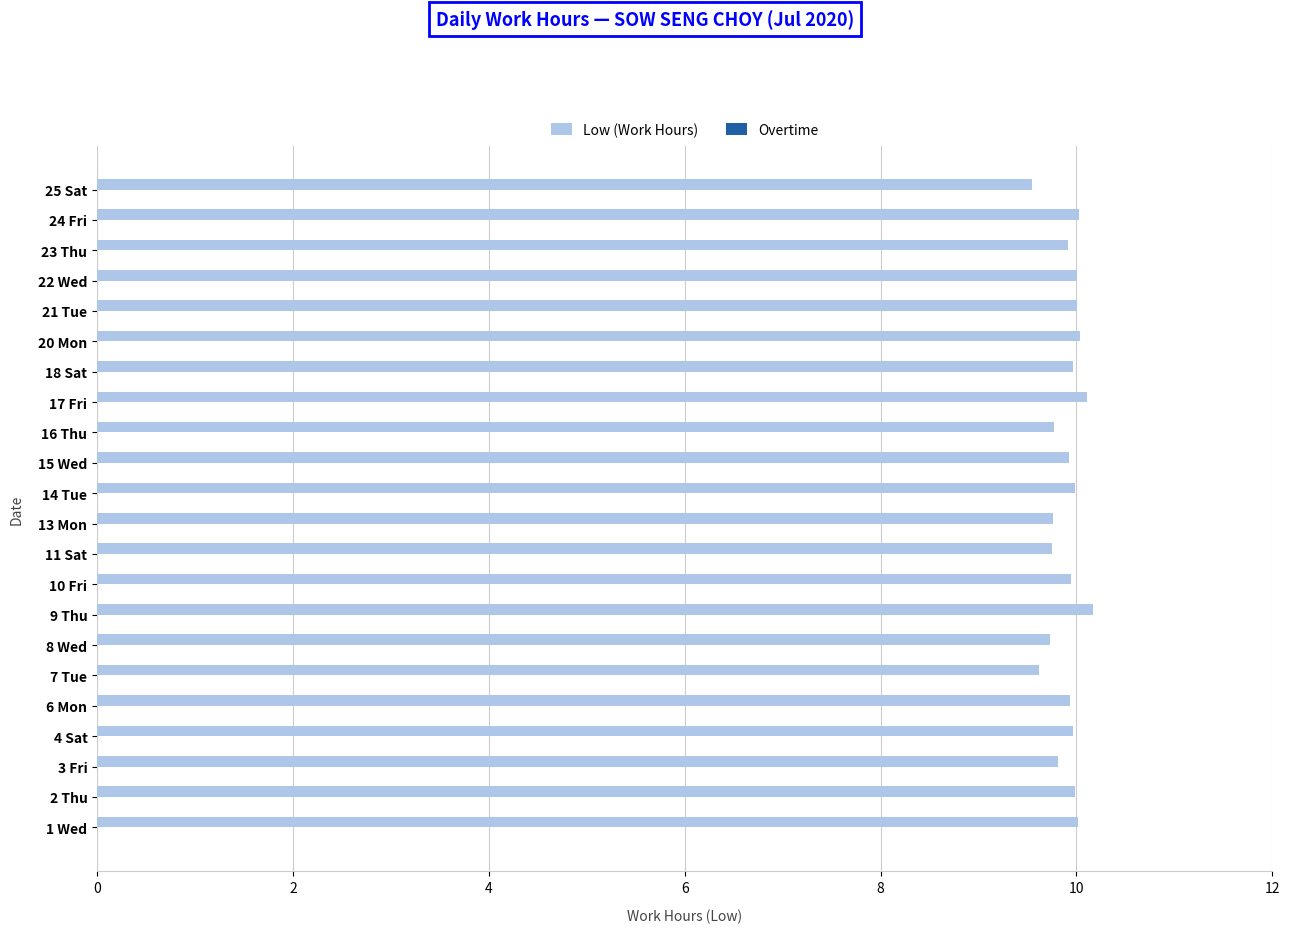

What is the minimum value shown in the chart?

9.6